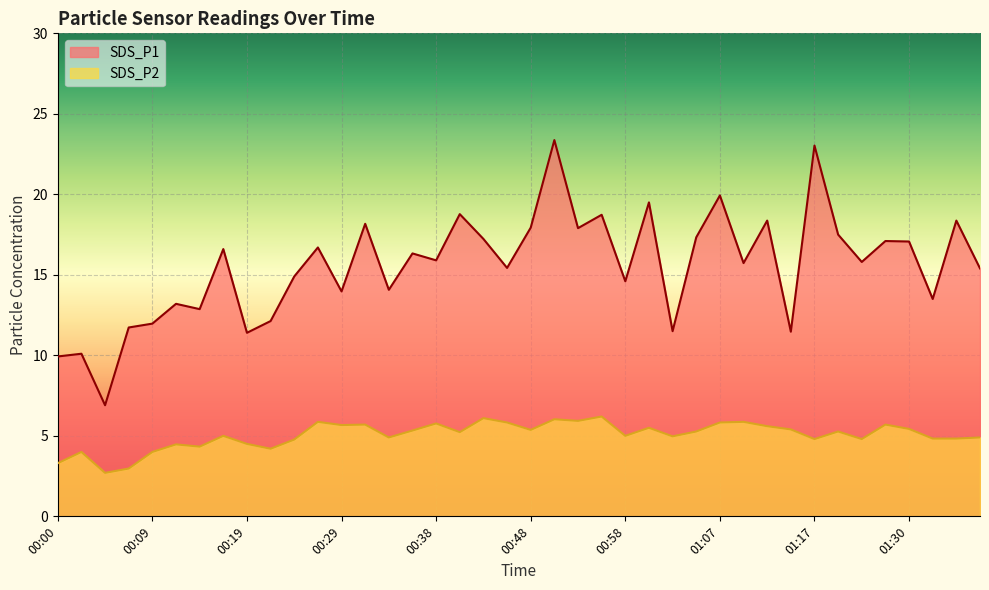

Between 00:58 and 01:20, which series saw the biggest shift?

SDS_P1